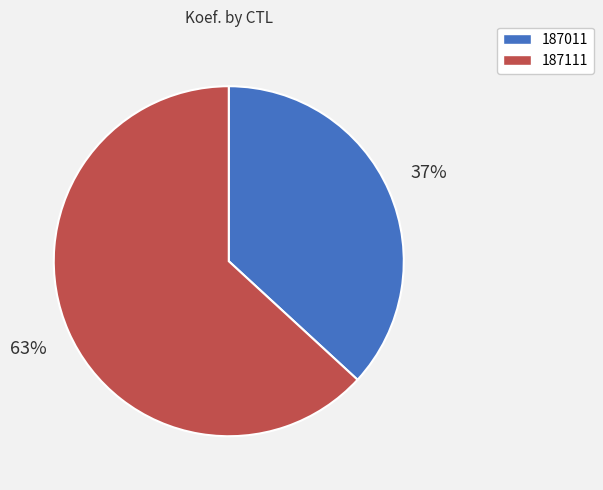

What percentage is the 187111 slice, to the nearest percent?

63%